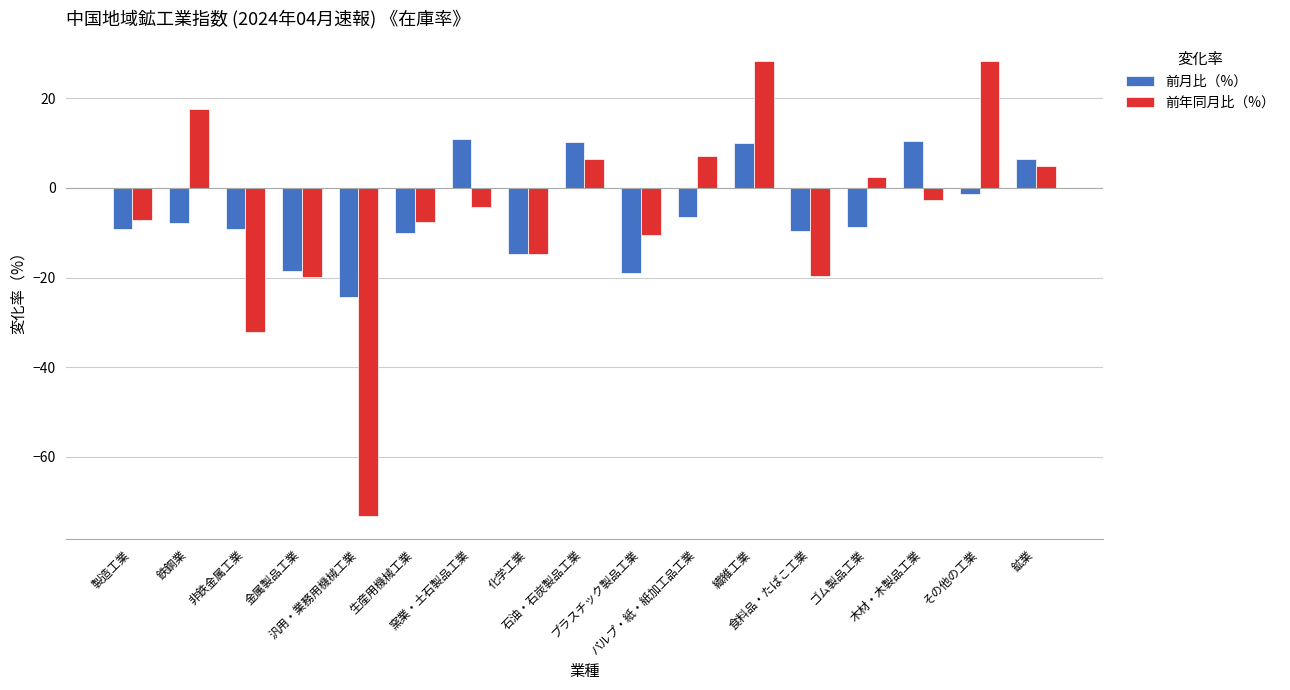

What position from the right is 木材・木製品工業?

3